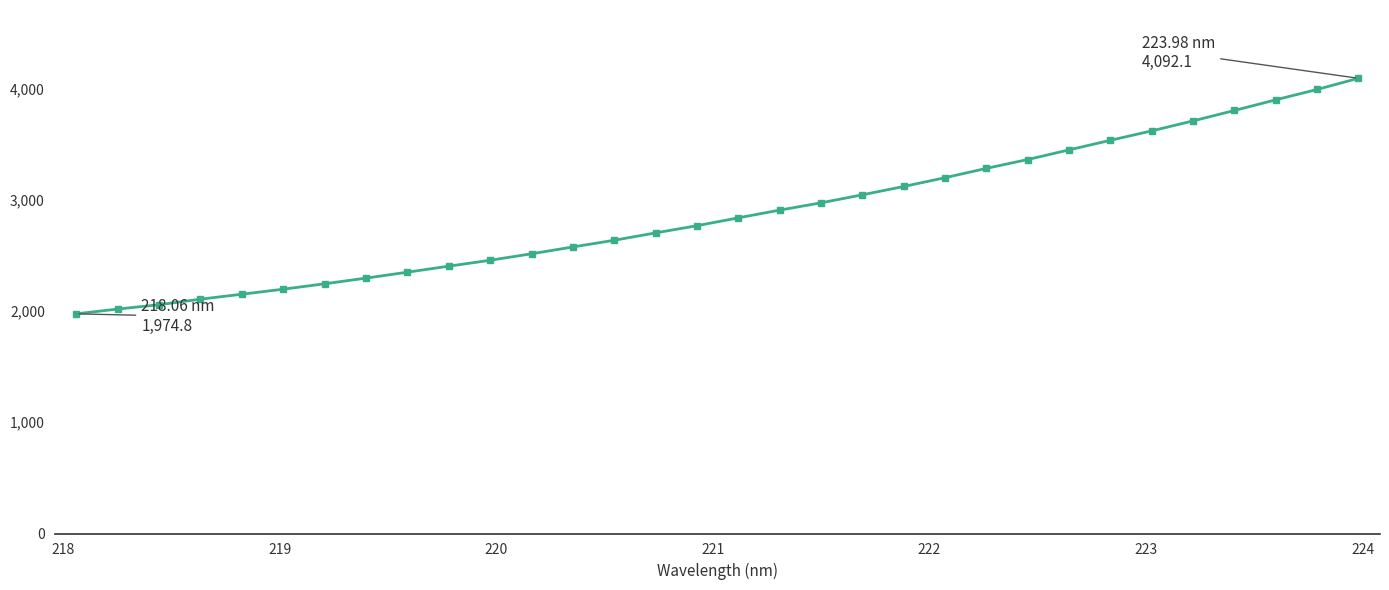

What is the average value?

2883.4